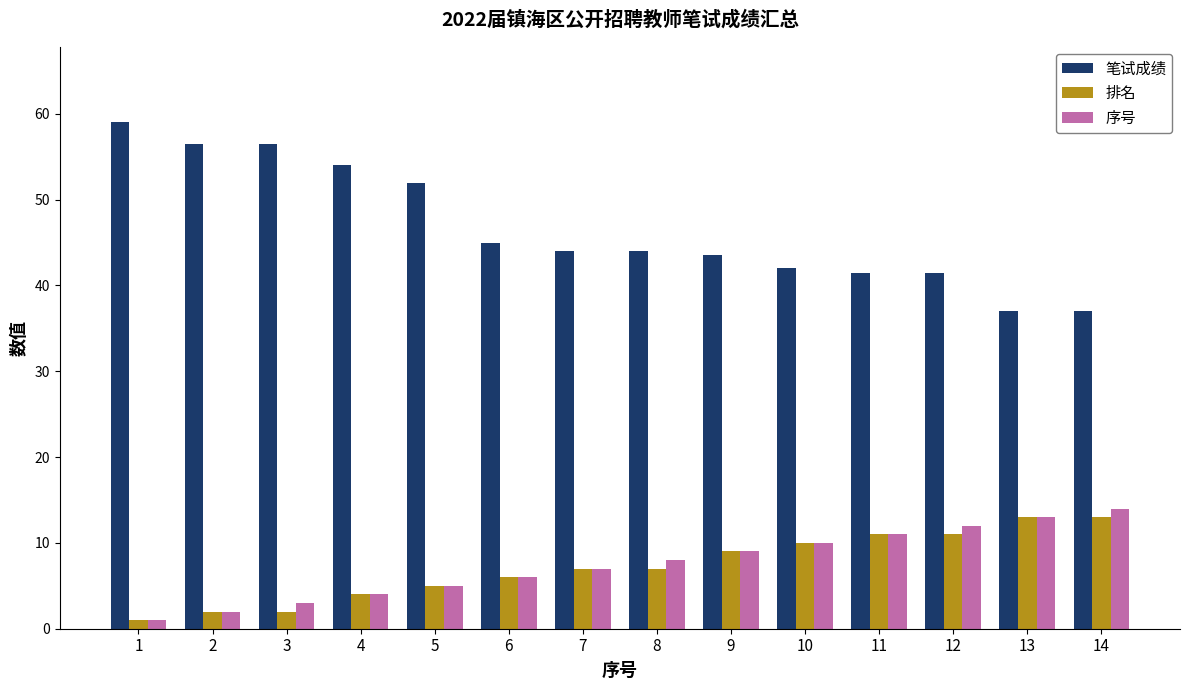

Count the number of categories in the chart.

14